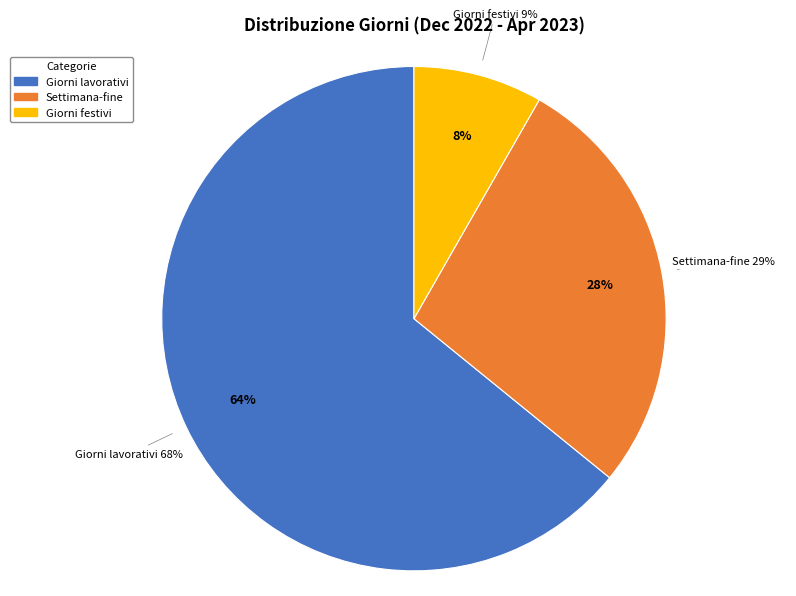

Rank the categories by value from highest to lowest.

Giorni lavorativi, Settimana-fine, Giorni festivi